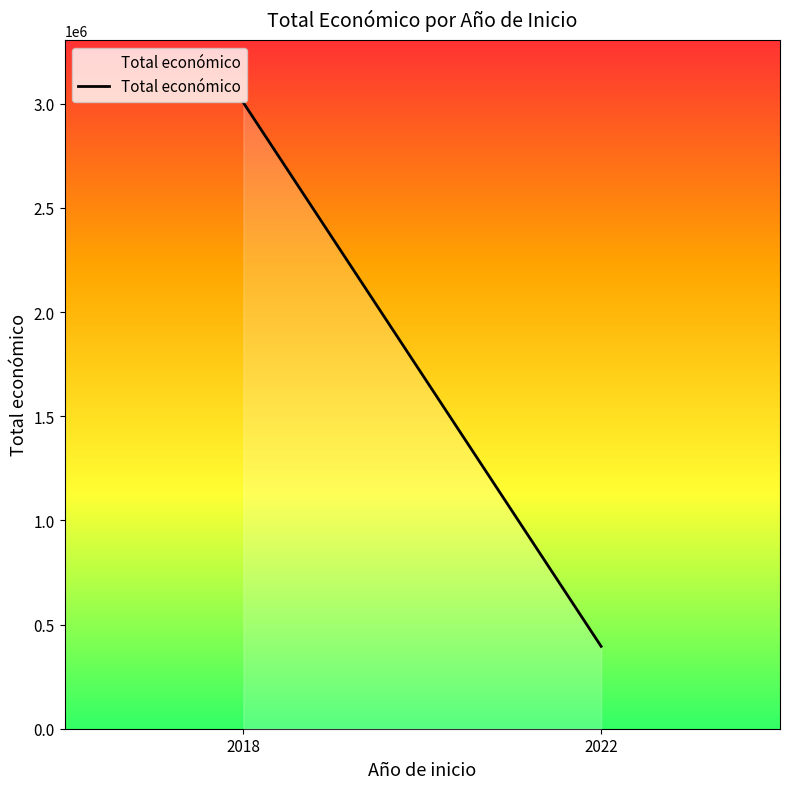

The chart shows a value of 707633 at 2022. True or false?

False